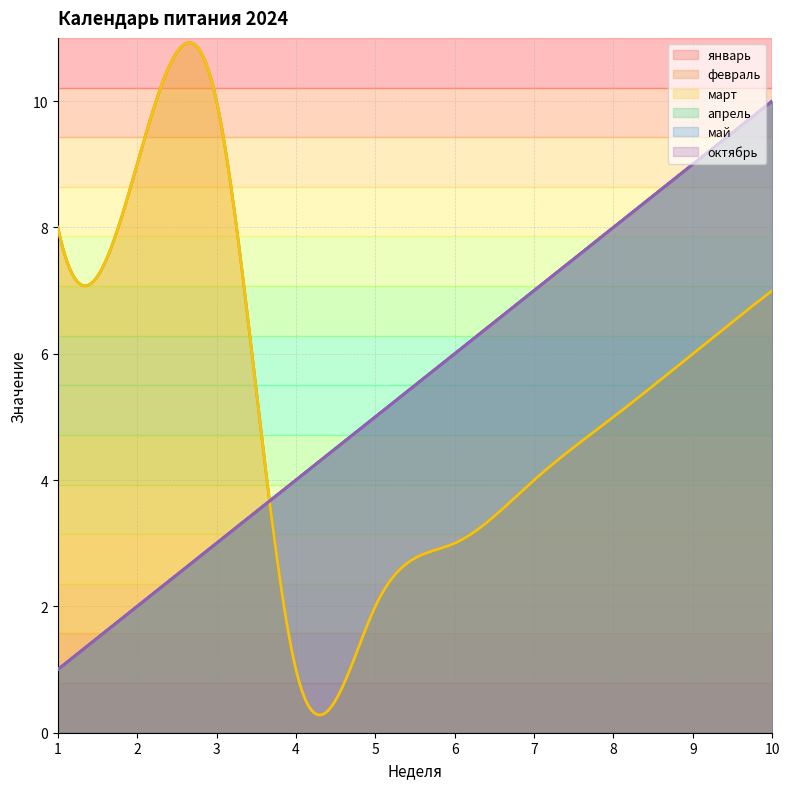

At which label does октябрь first exceed 6?

7